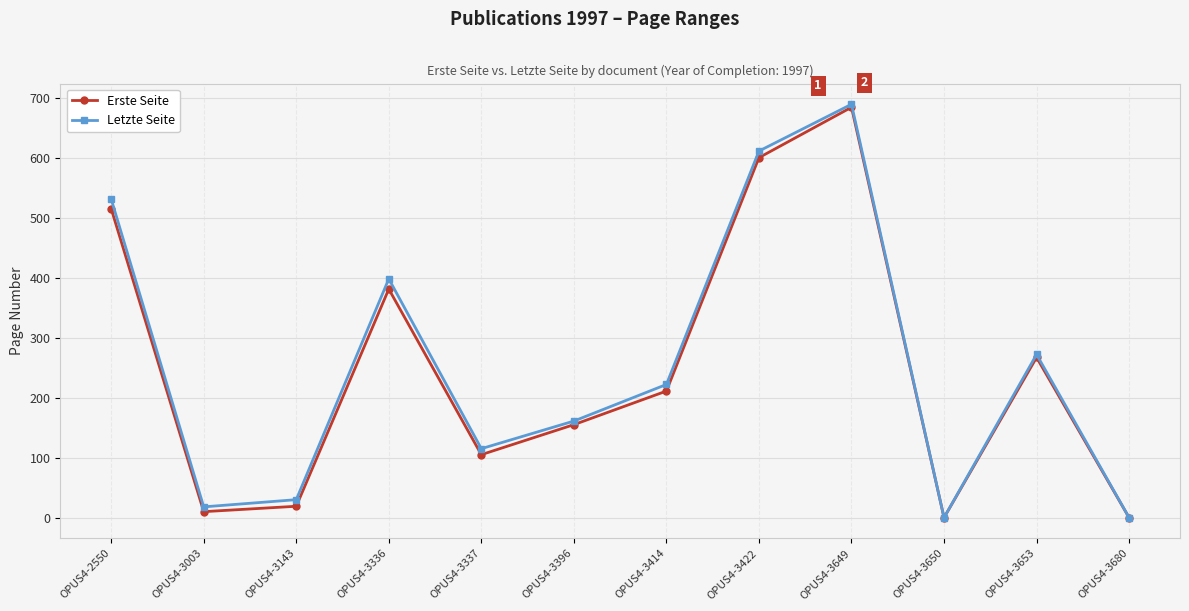

How many lines are shown in the chart?

2